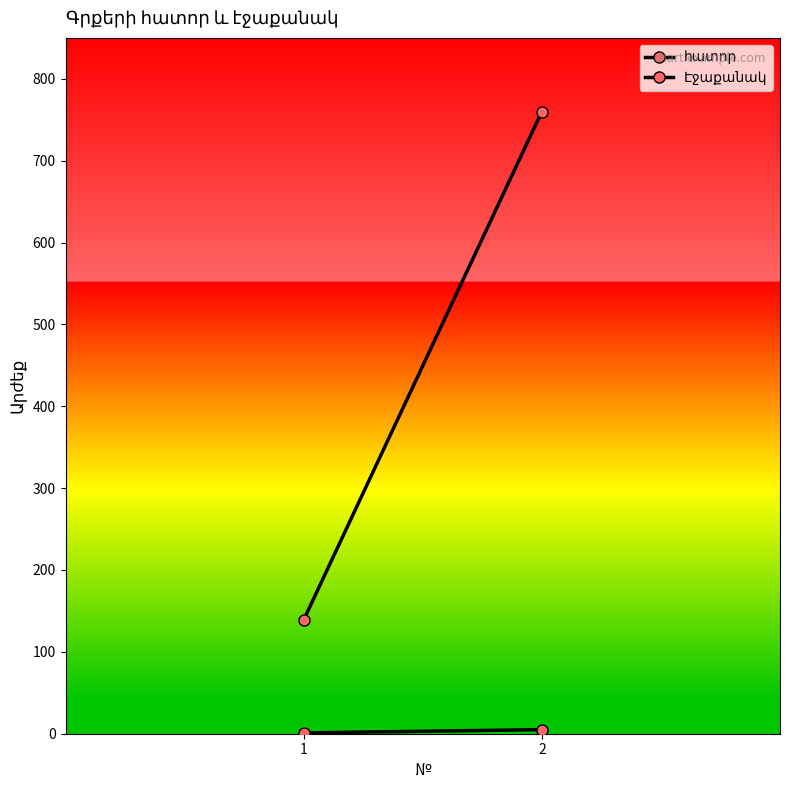

True or false: հատոր has a value of 5 at 2.

True